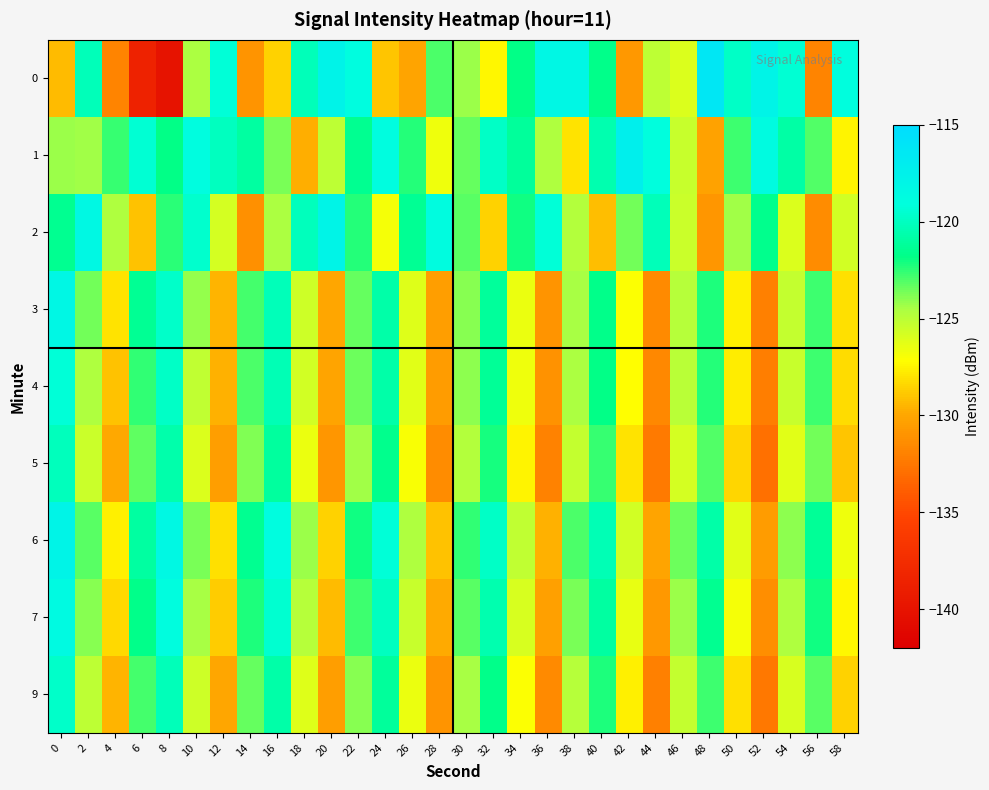

Reading left to right, what are all the values shown in this chart?

0: 0=-129.3	2=-120.2	4=-131.8	6=-138.6	8=-140.1	10=-124.5	12=-119.2	14=-130.9	16=-128.5	18=-120.3	20=-117.7	22=-118.9	24=-129.0	26=-130.1	28=-123.0	30=-124.2	32=-127.4	34=-121.8	36=-118.2	38=-118.2	40=-121.7	42=-130.8	44=-125.1	46=-126.1	48=-116.3	50=-119.8	52=-117.8	54=-119.4	56=-131.9	58=-119.1
1: 0=-124.3	2=-124.3	4=-122.6	6=-119.4	8=-121.8	10=-118.9	12=-120.0	14=-120.9	16=-123.7	18=-129.7	20=-125.1	22=-121.5	24=-118.9	26=-122.3	28=-126.7	30=-123.4	32=-119.8	34=-121.2	36=-124.6	38=-128.0	40=-120.5	42=-117.3	44=-119.1	46=-125.4	48=-130.2	50=-122.8	52=-118.6	54=-120.9	56=-123.1	58=-127.5
2: 0=-121.5	2=-118.3	4=-124.7	6=-129.1	8=-122.4	10=-119.6	12=-125.8	14=-131.2	16=-124.5	18=-120.1	20=-117.8	22=-122.3	24=-126.9	26=-121.4	28=-118.7	30=-123.2	32=-128.6	34=-122.0	36=-119.3	38=-124.8	40=-129.2	42=-123.6	44=-120.2	46=-125.5	48=-130.9	50=-124.3	52=-121.6	54=-126.0	56=-131.4	58=-125.7
3: 0=-118.2	2=-123.6	4=-128.0	6=-121.4	8=-119.7	10=-124.1	12=-129.5	14=-122.9	16=-120.2	18=-125.6	20=-130.0	22=-123.4	24=-120.7	26=-126.1	28=-130.5	30=-123.9	32=-121.2	34=-126.6	36=-131.0	38=-124.4	40=-121.7	42=-127.1	44=-131.5	46=-124.9	48=-122.2	50=-127.6	52=-132.0	54=-125.3	56=-122.7	58=-128.1
4: 0=-119.3	2=-124.7	4=-129.1	6=-122.5	8=-119.8	10=-125.2	12=-129.6	14=-123.0	16=-120.3	18=-125.7	20=-130.1	22=-123.5	24=-120.8	26=-126.2	28=-130.6	30=-124.0	32=-121.3	34=-126.7	36=-131.1	38=-124.5	40=-121.8	42=-127.2	44=-131.6	46=-125.0	48=-122.3	50=-127.7	52=-132.1	54=-125.4	56=-122.8	58=-128.2
5: 0=-120.1	2=-125.5	4=-129.9	6=-123.3	8=-120.6	10=-126.0	12=-130.4	14=-123.8	16=-121.1	18=-126.5	20=-130.9	22=-124.3	24=-121.6	26=-127.0	28=-131.4	30=-124.8	32=-122.1	34=-127.5	36=-131.9	38=-125.3	40=-122.6	42=-128.0	44=-132.4	46=-125.8	48=-123.1	50=-128.5	52=-132.9	54=-126.2	56=-123.6	58=-129.0
6: 0=-117.8	2=-123.2	4=-127.6	6=-121.0	8=-118.3	10=-123.7	12=-128.1	14=-121.5	16=-118.8	18=-124.2	20=-128.6	22=-122.0	24=-119.3	26=-124.7	28=-129.1	30=-122.5	32=-119.8	34=-125.2	36=-129.6	38=-123.0	40=-120.3	42=-125.7	44=-130.1	46=-123.5	48=-120.8	50=-126.2	52=-130.6	54=-124.0	56=-121.3	58=-126.7
7: 0=-118.5	2=-123.9	4=-128.3	6=-121.7	8=-119.0	10=-124.4	12=-128.8	14=-122.2	16=-119.5	18=-124.9	20=-129.3	22=-122.7	24=-120.0	26=-125.4	28=-129.8	30=-123.2	32=-120.5	34=-125.9	36=-130.3	38=-123.7	40=-121.0	42=-126.4	44=-130.8	46=-124.2	48=-121.5	50=-126.9	52=-131.3	54=-124.7	56=-122.0	58=-127.4
9: 0=-119.7	2=-125.1	4=-129.5	6=-122.9	8=-120.2	10=-125.6	12=-130.0	14=-123.4	16=-120.7	18=-126.1	20=-130.5	22=-123.9	24=-121.2	26=-126.6	28=-131.0	30=-124.4	32=-121.7	34=-127.1	36=-131.5	38=-124.9	40=-122.2	42=-127.6	44=-132.0	46=-125.3	48=-122.7	50=-128.1	52=-132.5	54=-125.9	56=-123.2	58=-128.6